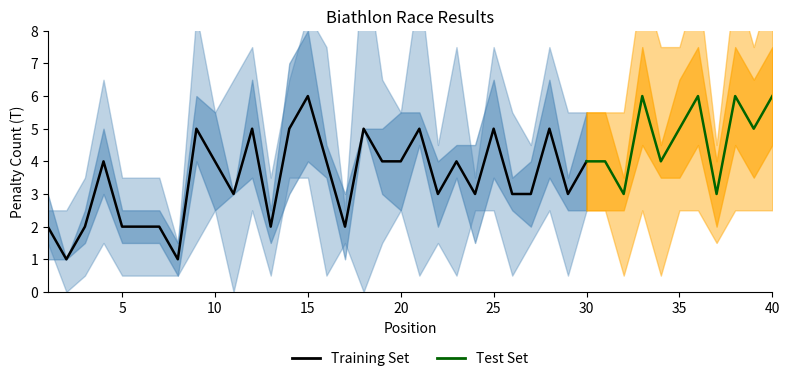

True or false: Training Set has a value of 3 at 20.

False